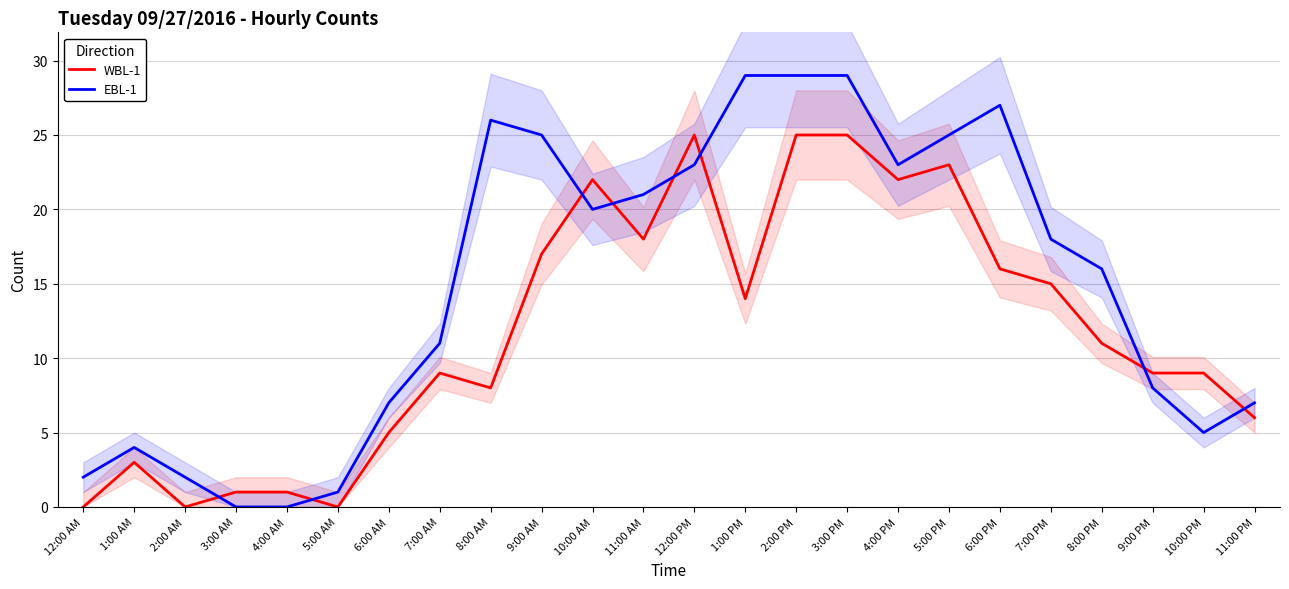

True or false: EBL-1 has more than 0 points higher than both neighbors.

True